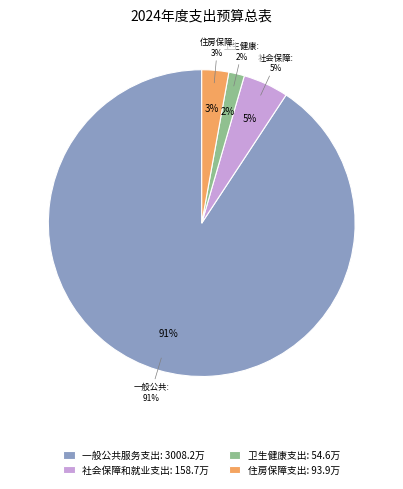

What is the change in value from 社会保障和就业支出 to 住房保障支出?

-64.7